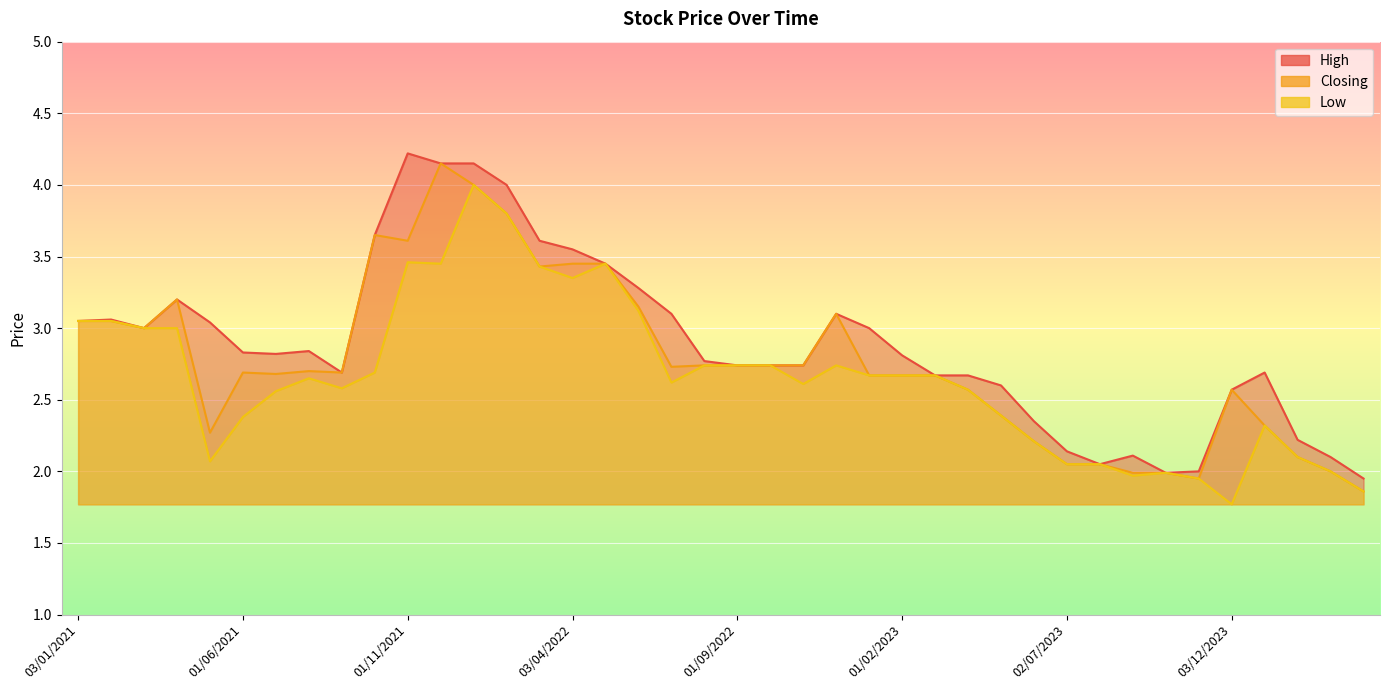

True or false: Low and Closing cross at least once.

False